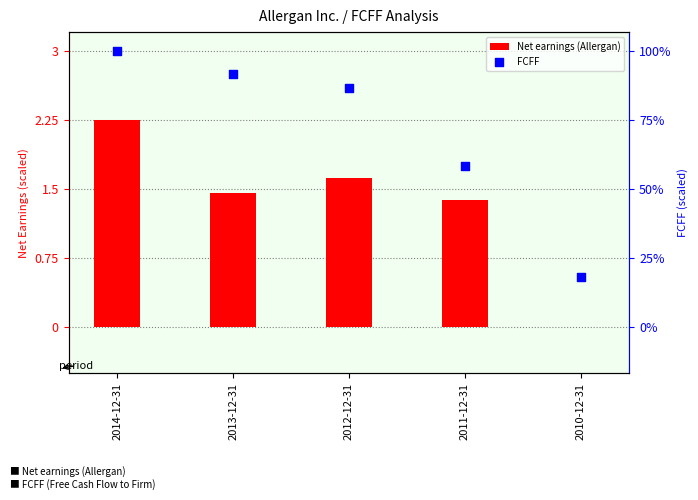

Is the value of Net earnings (Allergan) at 2013-12-31 greater than the value of FCFF at 2010-12-31?

Yes